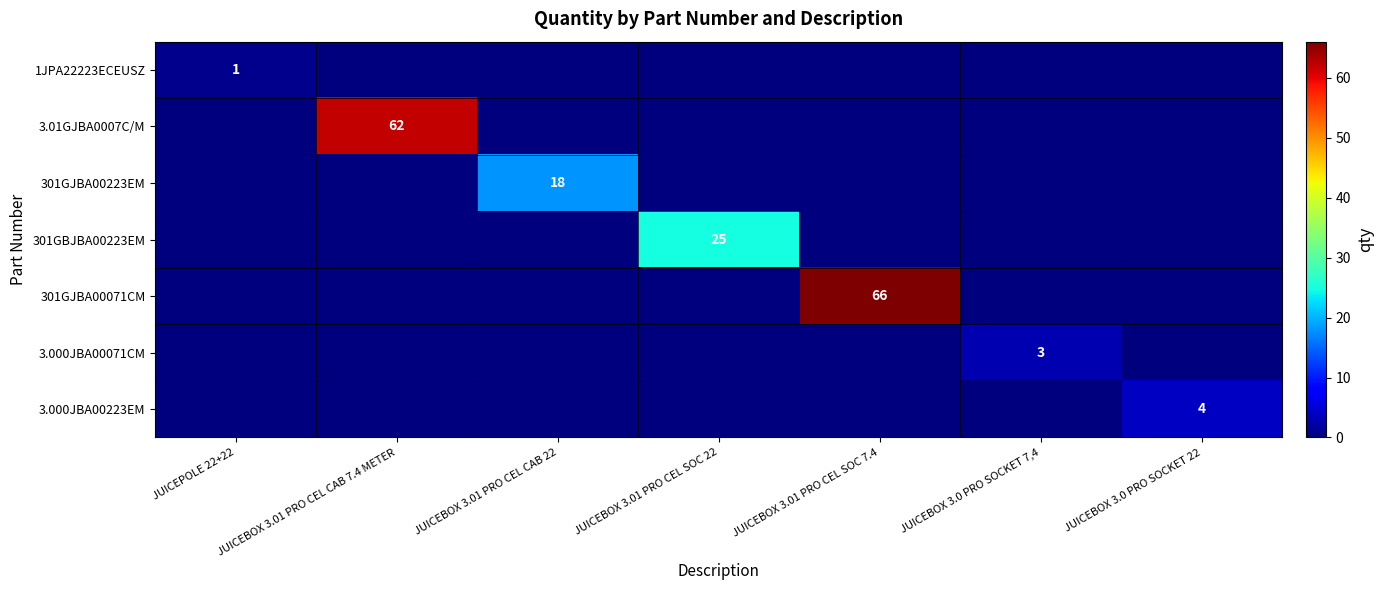

Is it true that 3.000JBA00223EM equals 4 at JUICEBOX 3.0 PRO SOCKET 22?

True